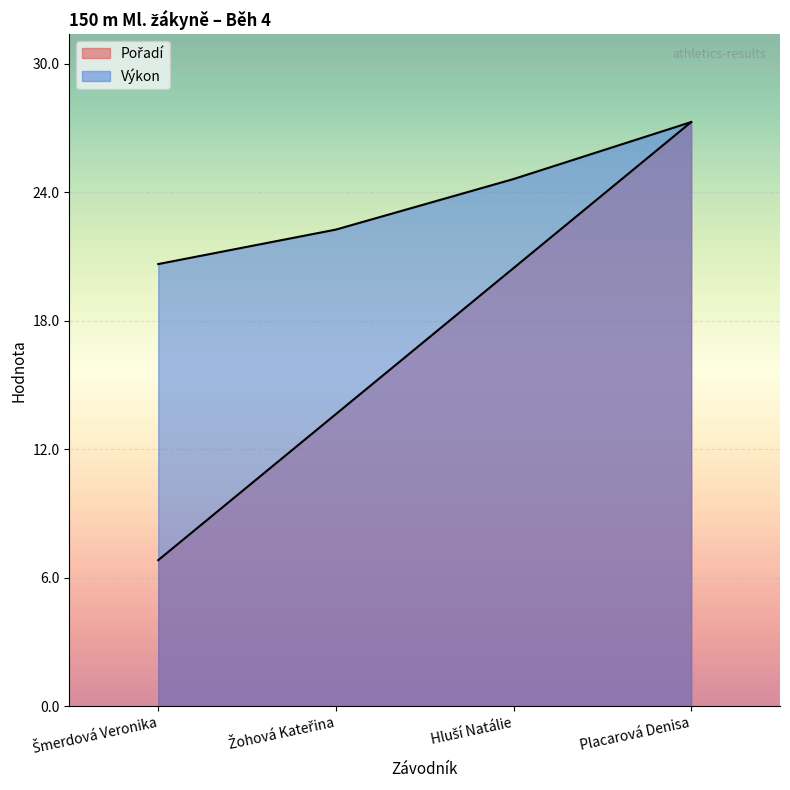

List the series in order of their peak value, lowest first.

Pořadí, Výkon